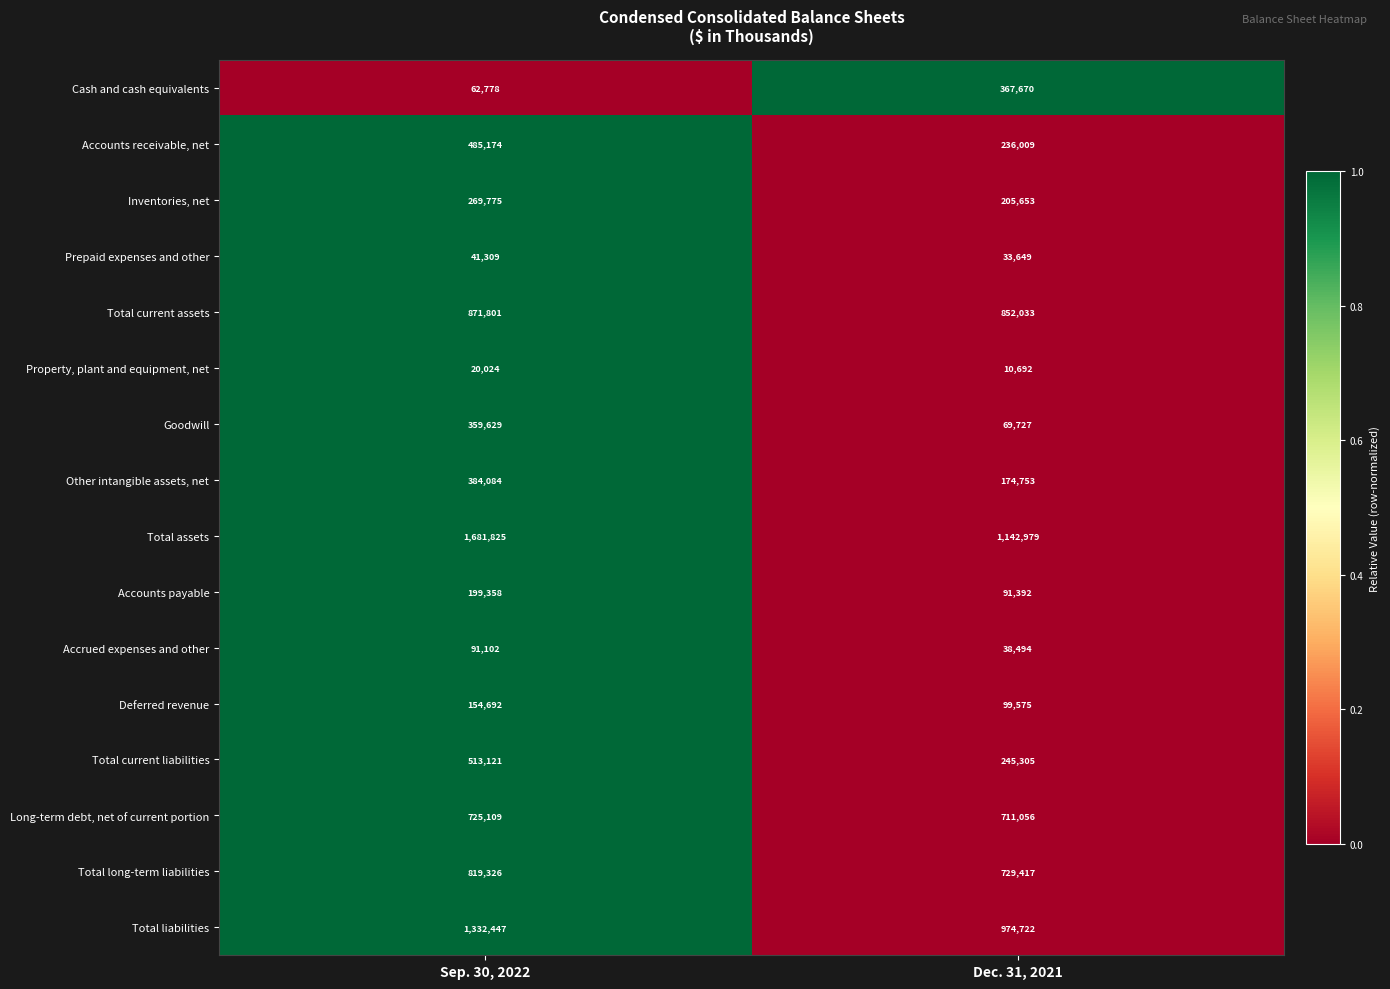

What is the spread (max minus min) of values at Dec. 31, 2021?

1132287